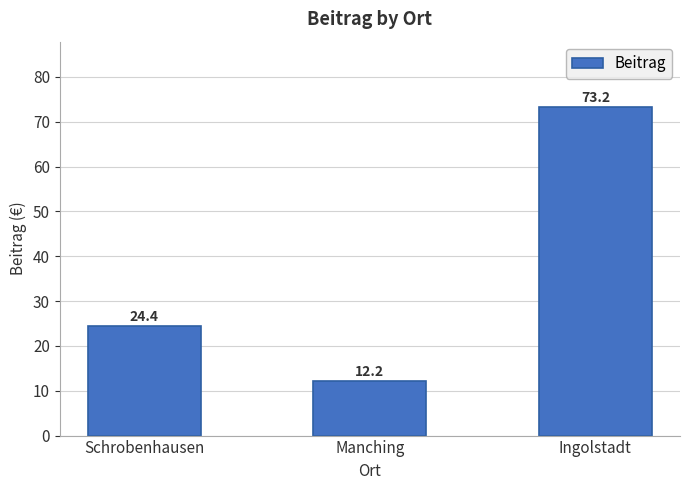

At which label is the value closest to 42?

Schrobenhausen